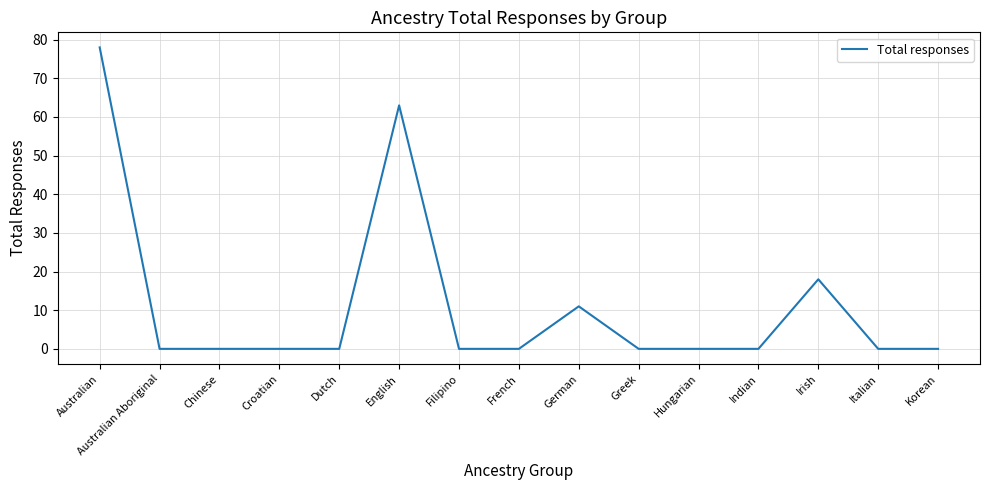

Reading left to right, extract all data points from this chart.

78	0	0	0	0	63	0	0	11	0	0	0	18	0	0